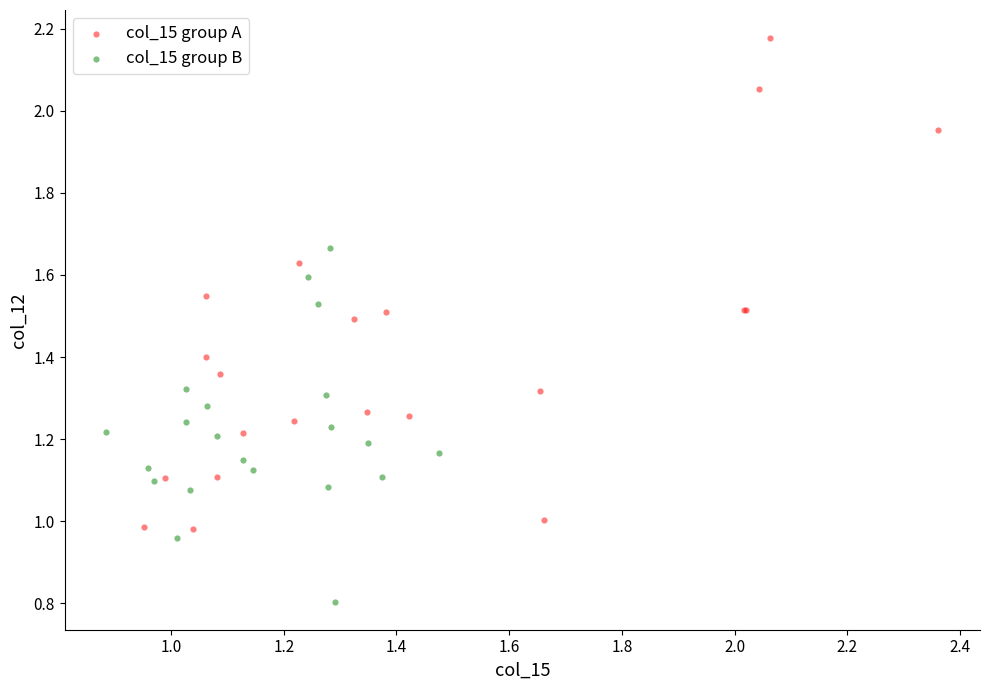

What are all the series names shown in the legend?

col_15 group A, col_15 group B